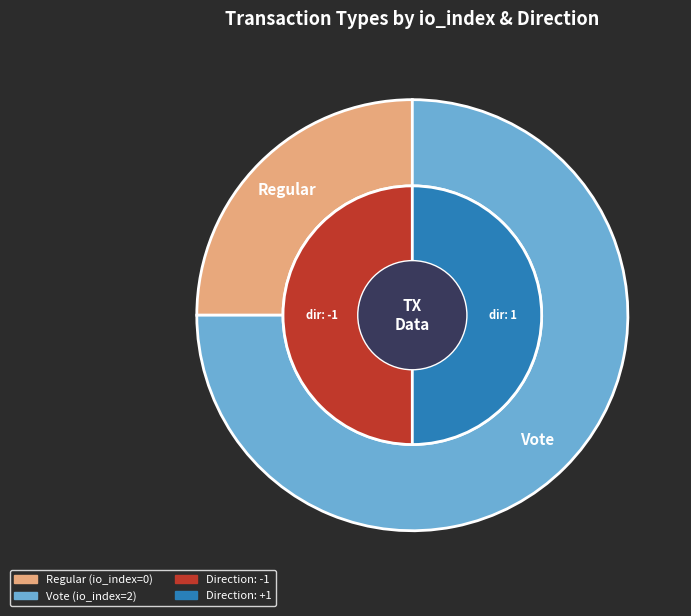

What is the change in value from Regular to Vote?

+2